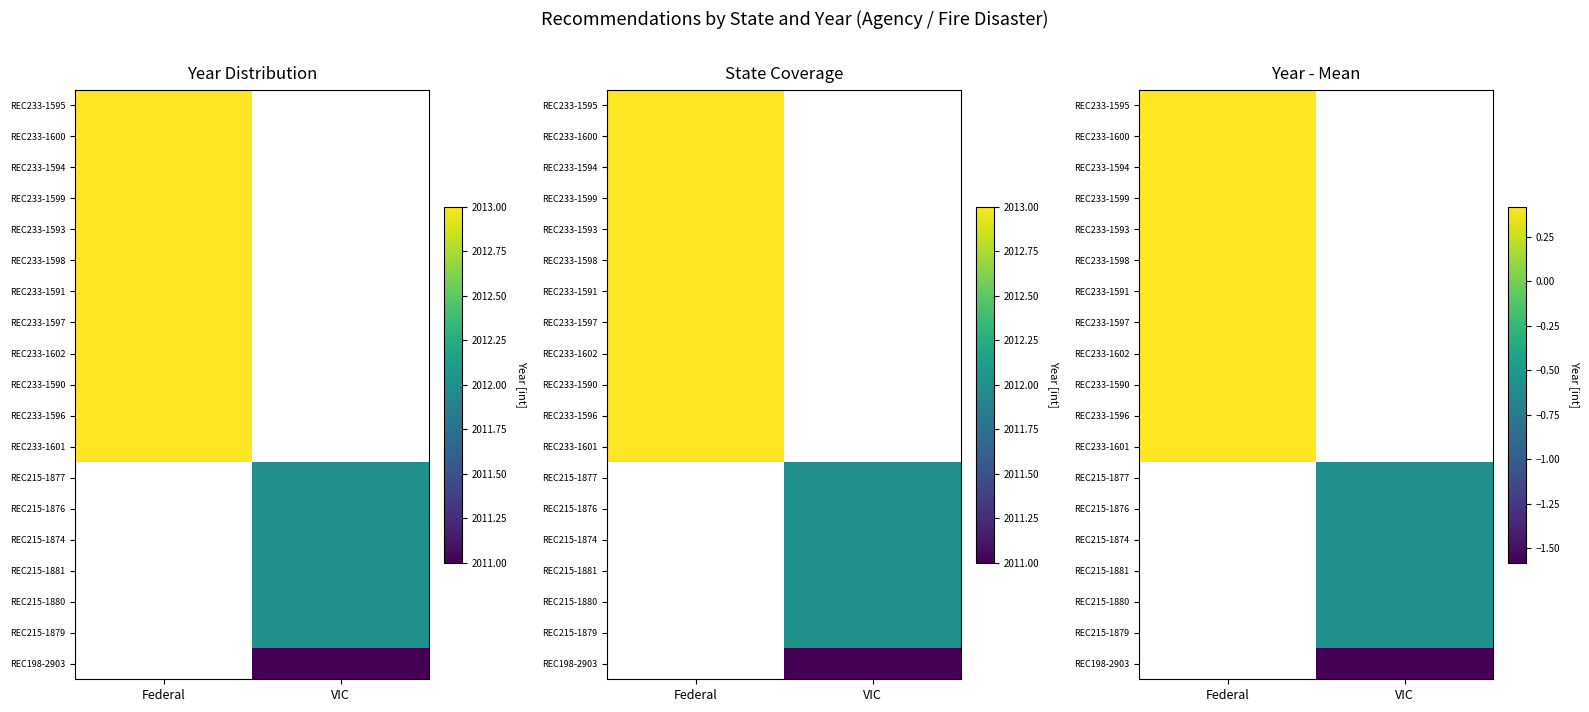

At which label does REC233-1596 reach its peak?

Federal